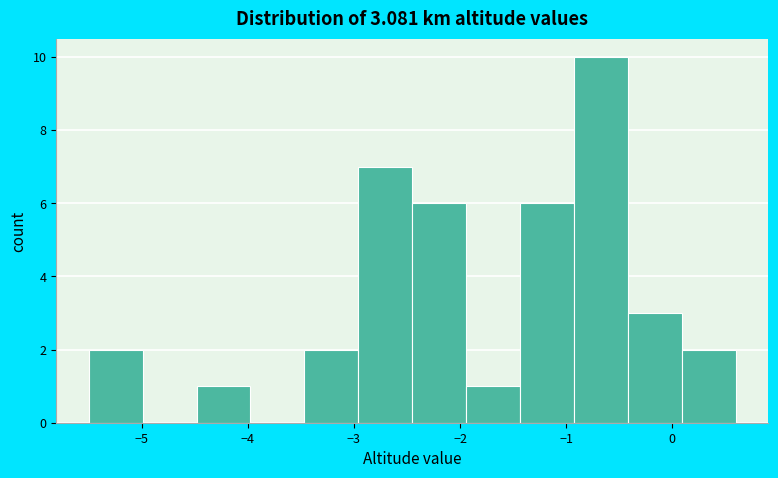

How tall is the bar that spans -1.4 to -0.9 on the x-axis? Neither the bar edges nor the heights are printed on the chart, so give them approximately, as read against the axes.

6